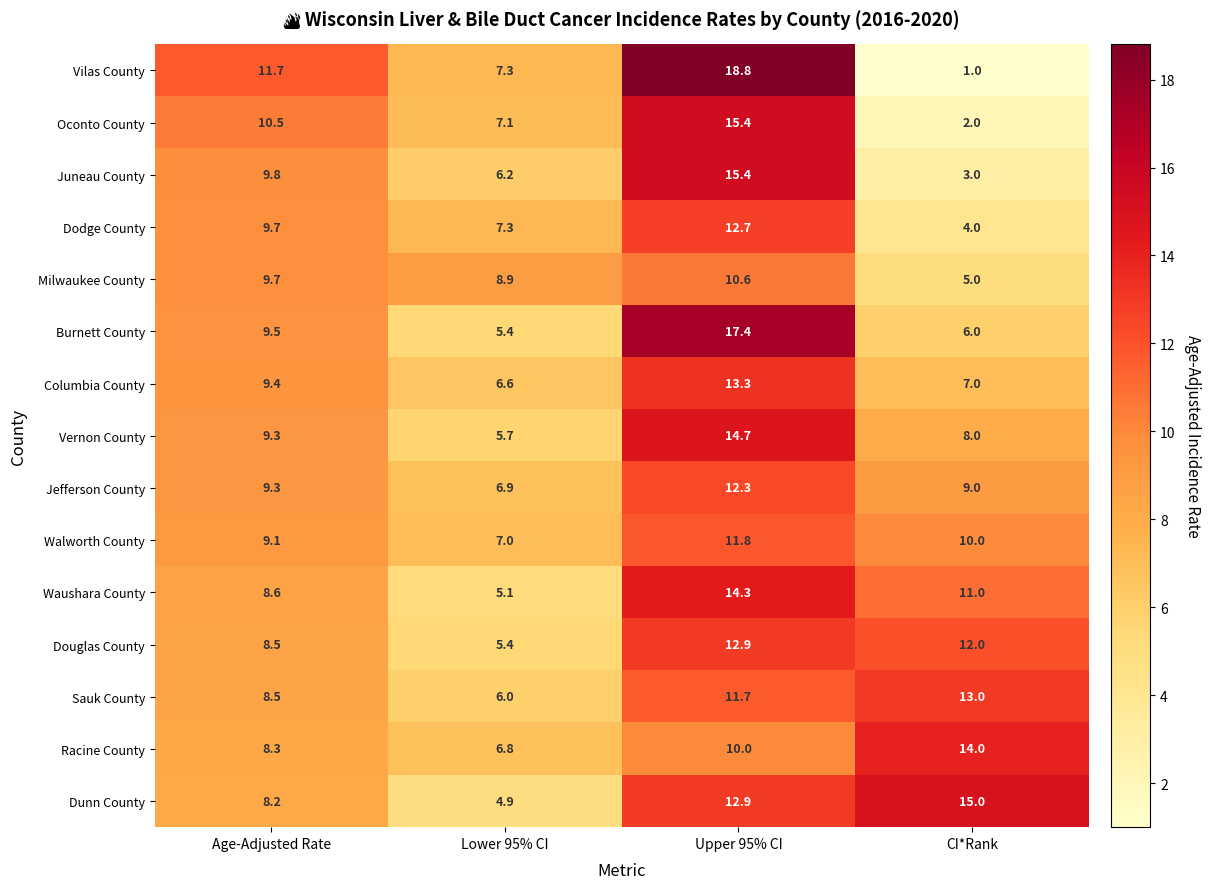

What is the difference between the highest and lowest values at Age-Adjusted Rate?

3.5